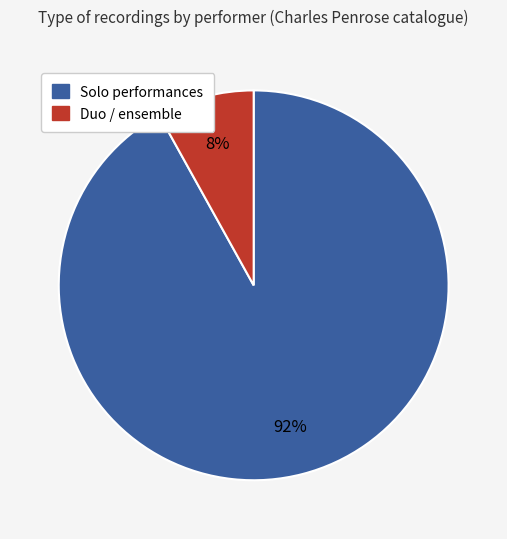

To the nearest percent, what is the difference between the largest and smallest slice percentages?

84%